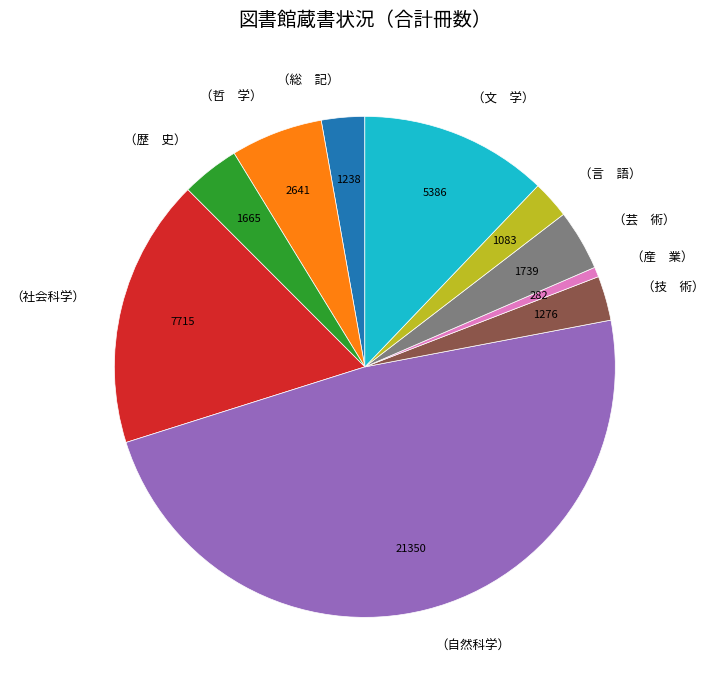

Is （社会科学） the majority of the pie?

No